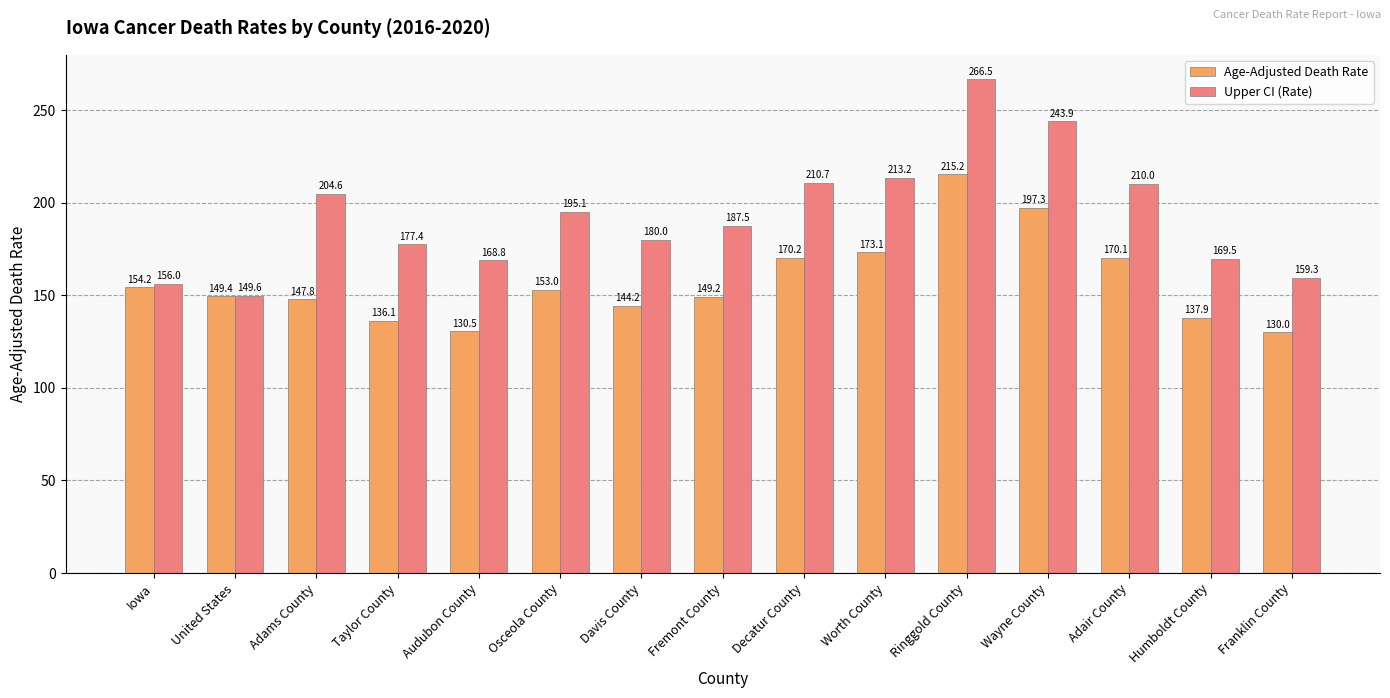

Which series has the largest total across all categories?

Upper CI (Rate)